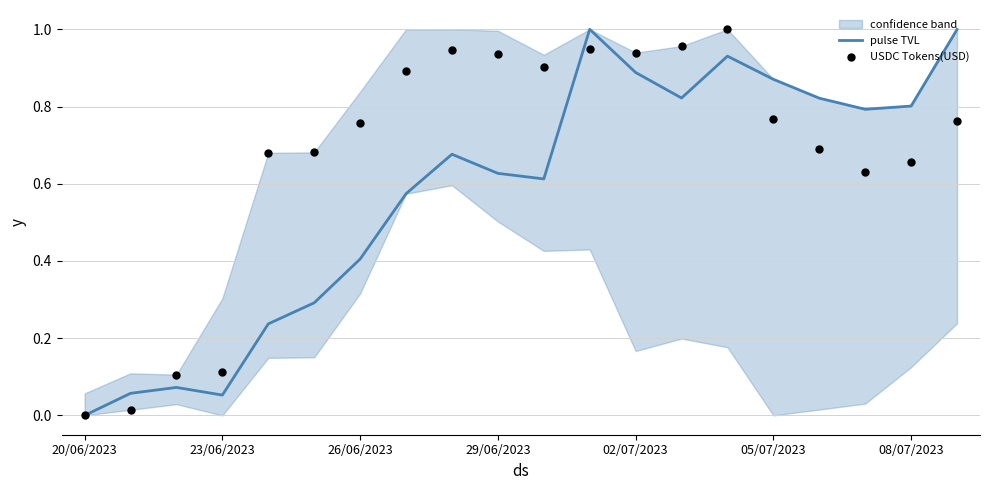

What are all the series names shown in the legend?

pulse TVL, USDC Tokens(USD)